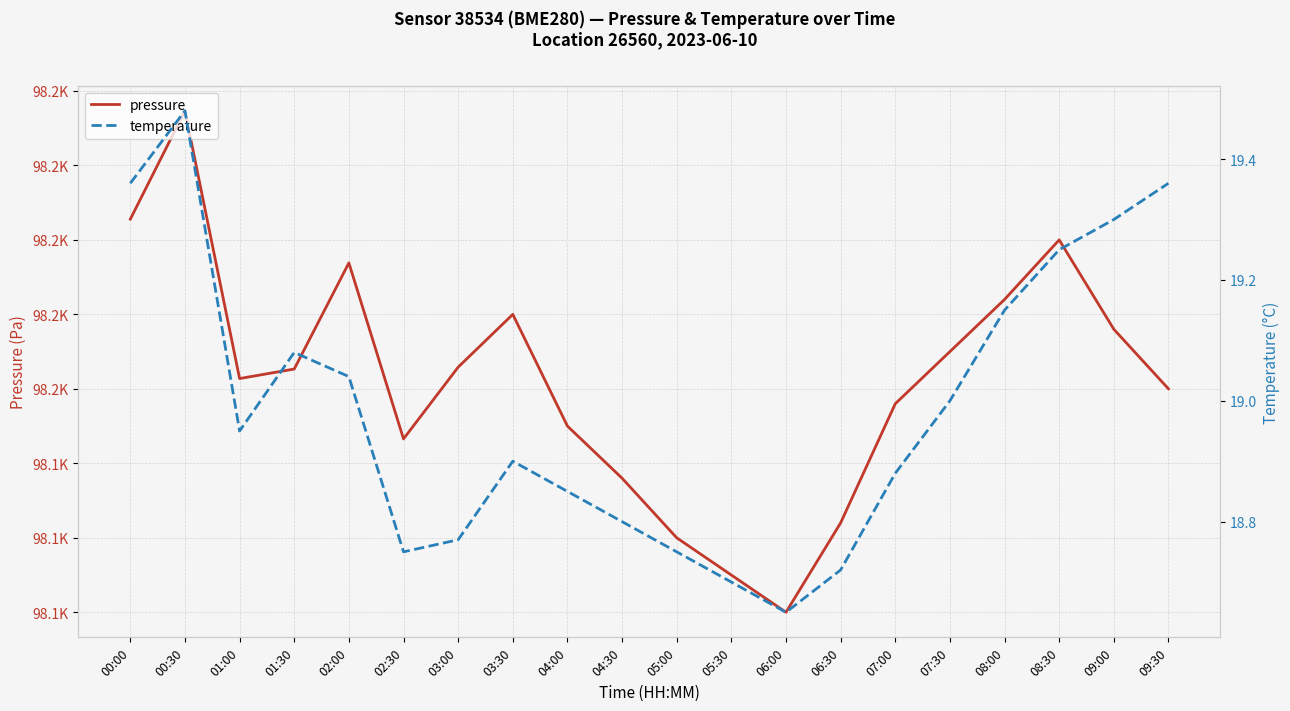

Which has a higher value, 06:00 or 07:30?

07:30